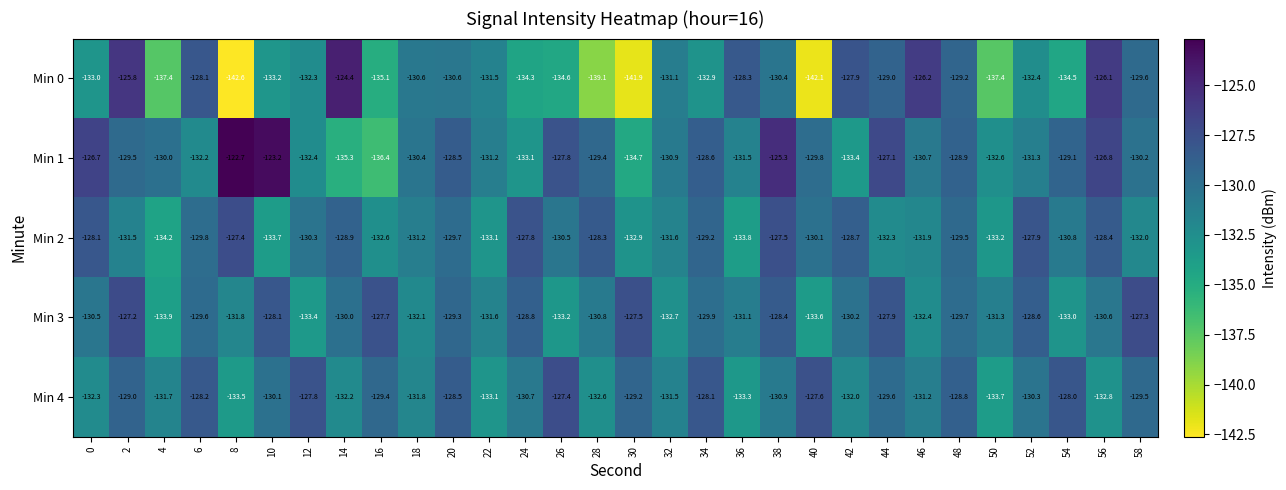

What is the total value across all series at 48?

-646.1